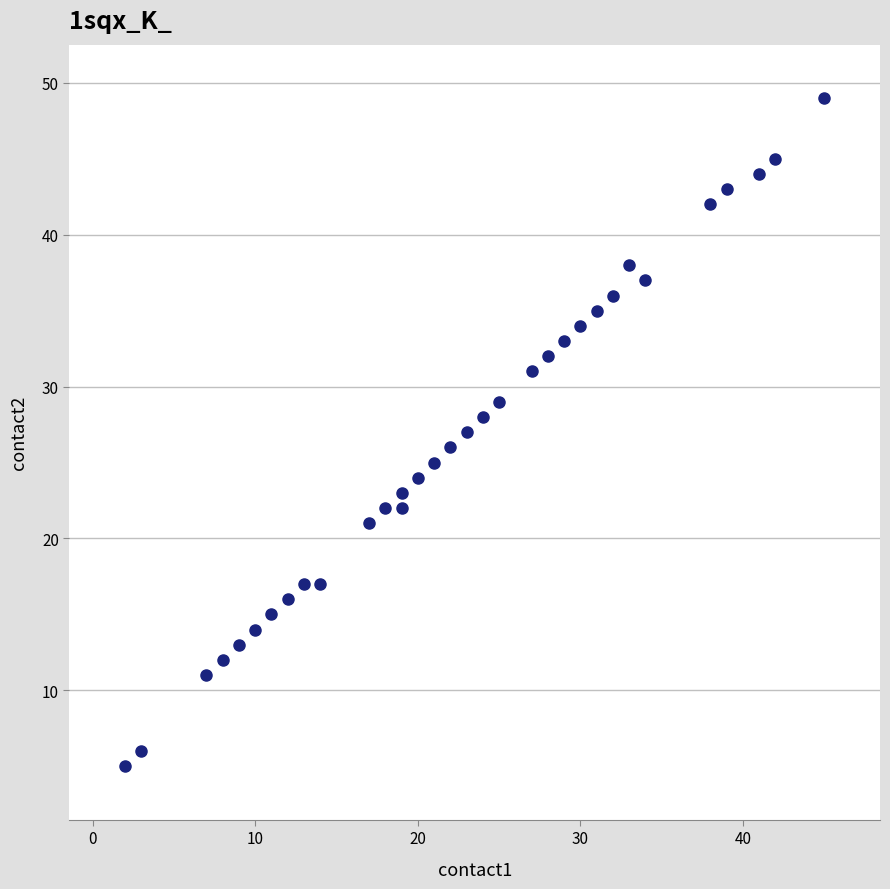

What is the range of X values (max minus min)?

43